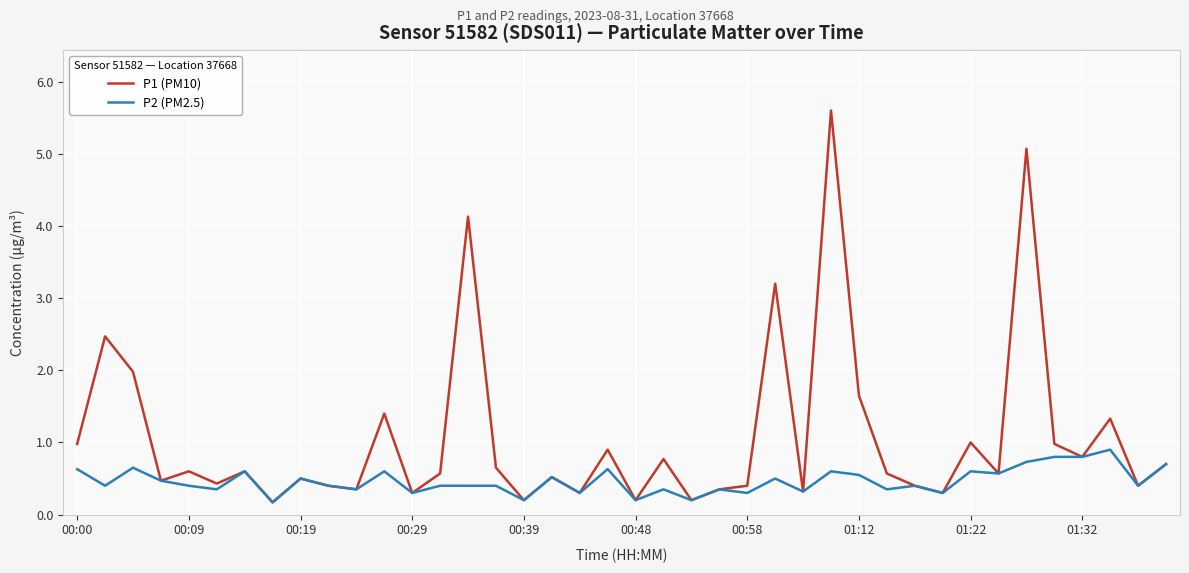

Rank the series by their maximum value, from highest to lowest.

P1 (PM10), P2 (PM2.5)